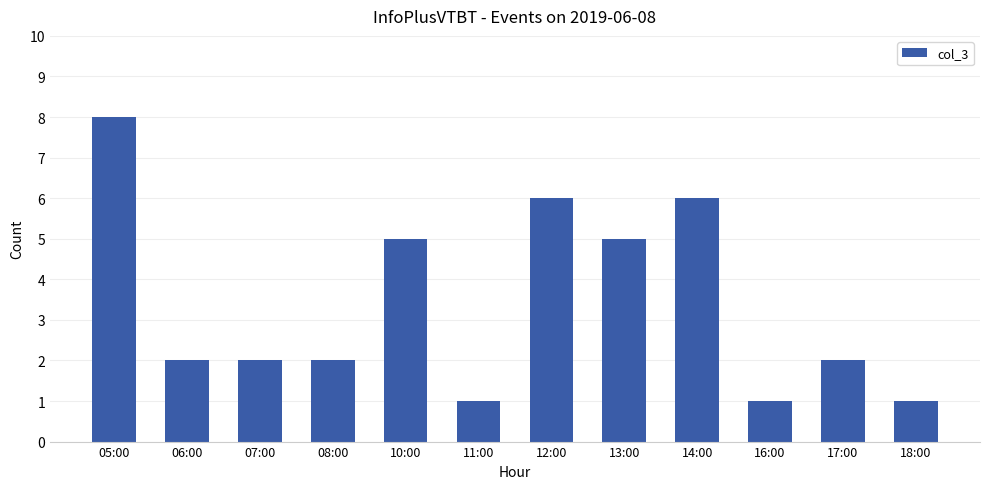

How many distinct data groups are displayed?

1